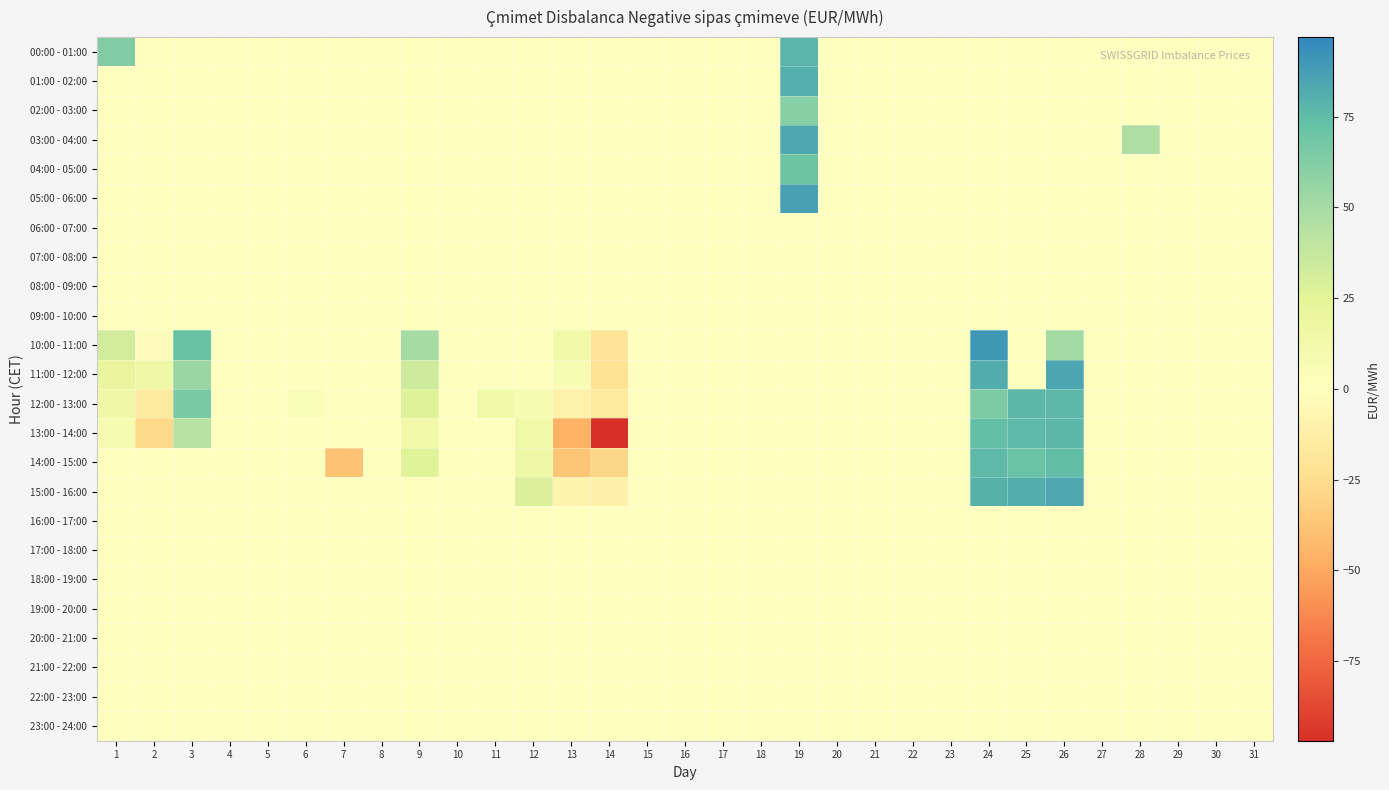

Reading right to left, extract all data points from this chart.

00:00 - 01:00: 31=0.0	30=0.0	29=0.0	28=0.0	27=0.0	26=0.0	25=0.0	24=0.0	23=0.0	22=0.0	21=0.0	20=0.0	19=77.4	18=0.0	17=0.0	16=0.0	15=0.0	14=0.0	13=0.0	12=0.0	11=0.0	10=0.0	9=0.0	8=0.0	7=0.0	6=0.0	5=0.0	4=0.0	3=0.0	2=0.0	1=63.2
01:00 - 02:00: 31=0.0	30=0.0	29=0.0	28=0.0	27=0.0	26=0.0	25=0.0	24=0.0	23=0.0	22=0.0	21=0.0	20=0.0	19=80.0	18=0.0	17=0.0	16=0.0	15=0.0	14=0.0	13=0.0	12=0.0	11=0.0	10=0.0	9=0.0	8=0.0	7=0.0	6=0.0	5=0.0	4=0.0	3=0.0	2=0.0	1=0.0
02:00 - 03:00: 31=0.0	30=0.0	29=0.0	28=0.0	27=0.0	26=0.0	25=0.0	24=0.0	23=0.0	22=0.0	21=0.0	20=0.0	19=60.9	18=0.0	17=0.0	16=0.0	15=0.0	14=0.0	13=0.0	12=0.0	11=0.0	10=0.0	9=0.0	8=0.0	7=0.0	6=0.0	5=0.0	4=0.0	3=0.0	2=0.0	1=0.0
03:00 - 04:00: 31=0.0	30=0.0	29=0.0	28=47.0	27=0.0	26=0.0	25=0.0	24=0.0	23=0.0	22=0.0	21=0.0	20=0.0	19=83.0	18=0.0	17=0.0	16=0.0	15=0.0	14=0.0	13=0.0	12=0.0	11=0.0	10=0.0	9=0.0	8=0.0	7=0.0	6=0.0	5=0.0	4=0.0	3=0.0	2=0.0	1=0.0
04:00 - 05:00: 31=0.0	30=0.0	29=0.0	28=0.0	27=0.0	26=0.0	25=0.0	24=0.0	23=0.0	22=0.0	21=0.0	20=0.0	19=70.4	18=0.0	17=0.0	16=0.0	15=0.0	14=0.0	13=0.0	12=0.0	11=0.0	10=0.0	9=0.0	8=0.0	7=0.0	6=0.0	5=0.0	4=0.0	3=0.0	2=0.0	1=0.0
05:00 - 06:00: 31=0.0	30=0.0	29=0.0	28=0.0	27=0.0	26=0.0	25=0.0	24=0.0	23=0.0	22=0.0	21=0.0	20=0.0	19=86.0	18=0.0	17=0.0	16=0.0	15=0.0	14=0.0	13=0.0	12=0.0	11=0.0	10=0.0	9=0.0	8=0.0	7=0.0	6=0.0	5=0.0	4=0.0	3=0.0	2=0.0	1=0.0
06:00 - 07:00: 31=0.0	30=0.0	29=0.0	28=0.0	27=0.0	26=0.0	25=0.0	24=0.0	23=0.0	22=0.0	21=0.0	20=0.0	19=0.0	18=0.0	17=0.0	16=0.0	15=0.0	14=0.0	13=0.0	12=0.0	11=0.0	10=0.0	9=0.0	8=0.0	7=0.0	6=0.0	5=0.0	4=0.0	3=0.0	2=0.0	1=0.0
07:00 - 08:00: 31=0.0	30=0.0	29=0.0	28=0.0	27=0.0	26=0.0	25=0.0	24=0.0	23=0.0	22=0.0	21=0.0	20=0.0	19=0.0	18=0.0	17=0.0	16=0.0	15=0.0	14=0.0	13=0.0	12=0.0	11=0.0	10=0.0	9=0.0	8=0.0	7=0.0	6=0.0	5=0.0	4=0.0	3=0.0	2=0.0	1=0.0
08:00 - 09:00: 31=0.0	30=0.0	29=0.0	28=0.0	27=0.0	26=0.0	25=0.0	24=0.0	23=0.0	22=0.0	21=0.0	20=0.0	19=0.0	18=0.0	17=0.0	16=0.0	15=0.0	14=0.0	13=0.0	12=0.0	11=0.0	10=0.0	9=0.0	8=0.0	7=0.0	6=0.0	5=0.0	4=0.0	3=0.0	2=0.0	1=0.0
09:00 - 10:00: 31=0.0	30=0.0	29=0.0	28=0.0	27=0.0	26=0.0	25=0.0	24=0.0	23=0.0	22=0.0	21=0.0	20=0.0	19=0.0	18=0.0	17=0.0	16=0.0	15=0.0	14=0.0	13=0.0	12=0.0	11=0.0	10=0.0	9=0.0	8=0.0	7=0.0	6=0.0	5=0.0	4=0.0	3=0.0	2=0.0	1=0.0
10:00 - 11:00: 31=0.0	30=0.0	29=0.0	28=0.0	27=0.0	26=50.7	25=0.0	24=90.3	23=0.0	22=0.0	21=0.0	20=0.0	19=0.0	18=0.0	17=0.0	16=0.0	15=0.0	14=-20.8	13=13.2	12=0.0	11=0.0	10=0.0	9=49.6	8=0.0	7=0.0	6=0.0	5=0.0	4=0.0	3=71.7	2=-1.8	1=33.2
11:00 - 12:00: 31=0.0	30=0.0	29=0.0	28=0.0	27=0.0	26=84.1	25=0.0	24=81.6	23=0.0	22=0.0	21=0.0	20=0.0	19=0.0	18=0.0	17=0.0	16=0.0	15=0.0	14=-21.7	13=7.4	12=0.0	11=0.0	10=0.0	9=34.2	8=0.0	7=0.0	6=0.0	5=0.0	4=0.0	3=54.1	2=14.7	1=20.8
12:00 - 13:00: 31=0.0	30=0.0	29=0.0	28=0.0	27=0.0	26=76.8	25=77.2	24=64.2	23=0.0	22=0.0	21=0.0	20=0.0	19=0.0	18=0.0	17=0.0	16=0.0	15=0.0	14=-16.6	13=-10.6	12=9.3	11=13.8	10=0.0	9=26.8	8=0.0	7=0.0	6=3.9	5=0.0	4=0.0	3=65.8	2=-16.0	1=15.1
13:00 - 14:00: 31=0.0	30=0.0	29=0.0	28=0.0	27=0.0	26=76.9	25=76.0	24=73.6	23=0.0	22=0.0	21=0.0	20=0.0	19=0.0	18=0.0	17=0.0	16=0.0	15=0.0	14=-96.9	13=-46.2	12=14.0	11=0.0	10=0.0	9=13.0	8=0.0	7=0.0	6=0.0	5=0.0	4=0.0	3=42.9	2=-27.1	1=8.1
14:00 - 15:00: 31=0.0	30=0.0	29=0.0	28=0.0	27=0.0	26=74.4	25=71.0	24=75.7	23=0.0	22=0.0	21=0.0	20=0.0	19=0.0	18=0.0	17=0.0	16=0.0	15=0.0	14=-28.0	13=-36.6	12=15.0	11=0.0	10=0.0	9=25.9	8=0.0	7=-37.9	6=0.0	5=0.0	4=0.0	3=0.0	2=0.0	1=0.0
15:00 - 16:00: 31=0.0	30=0.0	29=0.0	28=0.0	27=0.0	26=83.5	25=81.1	24=79.5	23=0.0	22=0.0	21=0.0	20=0.0	19=0.0	18=0.0	17=0.0	16=0.0	15=0.0	14=-11.2	13=-9.6	12=28.7	11=0.0	10=0.0	9=0.0	8=0.0	7=0.0	6=0.0	5=0.0	4=0.0	3=0.0	2=0.0	1=0.0
16:00 - 17:00: 31=0.0	30=0.0	29=0.0	28=0.0	27=0.0	26=0.0	25=0.0	24=0.0	23=0.0	22=0.0	21=0.0	20=0.0	19=0.0	18=0.0	17=0.0	16=0.0	15=0.0	14=0.0	13=0.0	12=0.0	11=0.0	10=0.0	9=0.0	8=0.0	7=0.0	6=0.0	5=0.0	4=0.0	3=0.0	2=0.0	1=0.0
17:00 - 18:00: 31=0.0	30=0.0	29=0.0	28=0.0	27=0.0	26=0.0	25=0.0	24=0.0	23=0.0	22=0.0	21=0.0	20=0.0	19=0.0	18=0.0	17=0.0	16=0.0	15=0.0	14=0.0	13=0.0	12=0.0	11=0.0	10=0.0	9=0.0	8=0.0	7=0.0	6=0.0	5=0.0	4=0.0	3=0.0	2=0.0	1=0.0
18:00 - 19:00: 31=0.0	30=0.0	29=0.0	28=0.0	27=0.0	26=0.0	25=0.0	24=0.0	23=0.0	22=0.0	21=0.0	20=0.0	19=0.0	18=0.0	17=0.0	16=0.0	15=0.0	14=0.0	13=0.0	12=0.0	11=0.0	10=0.0	9=0.0	8=0.0	7=0.0	6=0.0	5=0.0	4=0.0	3=0.0	2=0.0	1=0.0
19:00 - 20:00: 31=0.0	30=0.0	29=0.0	28=0.0	27=0.0	26=0.0	25=0.0	24=0.0	23=0.0	22=0.0	21=0.0	20=0.0	19=0.0	18=0.0	17=0.0	16=0.0	15=0.0	14=0.0	13=0.0	12=0.0	11=0.0	10=0.0	9=0.0	8=0.0	7=0.0	6=0.0	5=0.0	4=0.0	3=0.0	2=0.0	1=0.0
20:00 - 21:00: 31=0.0	30=0.0	29=0.0	28=0.0	27=0.0	26=0.0	25=0.0	24=0.0	23=0.0	22=0.0	21=0.0	20=0.0	19=0.0	18=0.0	17=0.0	16=0.0	15=0.0	14=0.0	13=0.0	12=0.0	11=0.0	10=0.0	9=0.0	8=0.0	7=0.0	6=0.0	5=0.0	4=0.0	3=0.0	2=0.0	1=0.0
21:00 - 22:00: 31=0.0	30=0.0	29=0.0	28=0.0	27=0.0	26=0.0	25=0.0	24=0.0	23=0.0	22=0.0	21=0.0	20=0.0	19=0.0	18=0.0	17=0.0	16=0.0	15=0.0	14=0.0	13=0.0	12=0.0	11=0.0	10=0.0	9=0.0	8=0.0	7=0.0	6=0.0	5=0.0	4=0.0	3=0.0	2=0.0	1=0.0
22:00 - 23:00: 31=0.0	30=0.0	29=0.0	28=0.0	27=0.0	26=0.0	25=0.0	24=0.0	23=0.0	22=0.0	21=0.0	20=0.0	19=0.0	18=0.0	17=0.0	16=0.0	15=0.0	14=0.0	13=0.0	12=0.0	11=0.0	10=0.0	9=0.0	8=0.0	7=0.0	6=0.0	5=0.0	4=0.0	3=0.0	2=0.0	1=0.0
23:00 - 24:00: 31=0.0	30=0.0	29=0.0	28=0.0	27=0.0	26=0.0	25=0.0	24=0.0	23=0.0	22=0.0	21=0.0	20=0.0	19=0.0	18=0.0	17=0.0	16=0.0	15=0.0	14=0.0	13=0.0	12=0.0	11=0.0	10=0.0	9=0.0	8=0.0	7=0.0	6=0.0	5=0.0	4=0.0	3=0.0	2=0.0	1=0.0